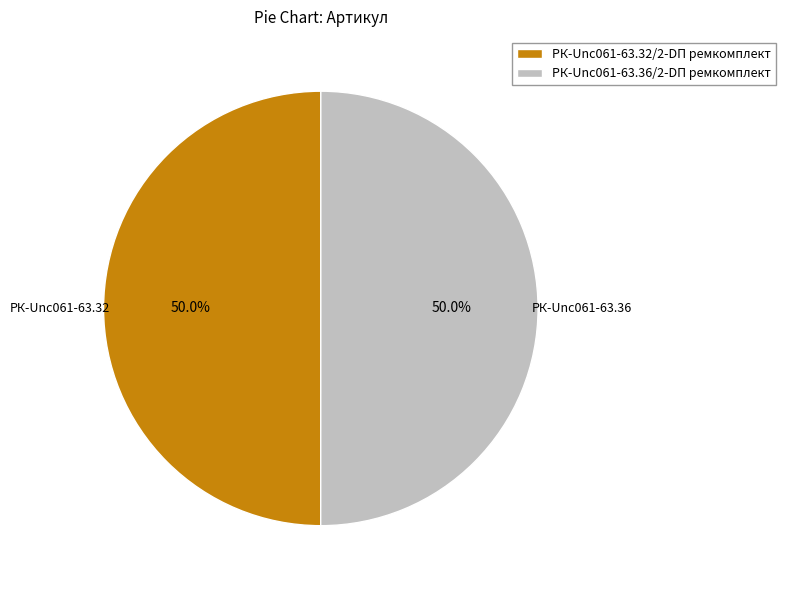

To the nearest percent, what is the combined percentage of РК-Unc061-63.32/2-DП ремкомплект and РК-Unc061-63.36/2-DП ремкомплект?

100%